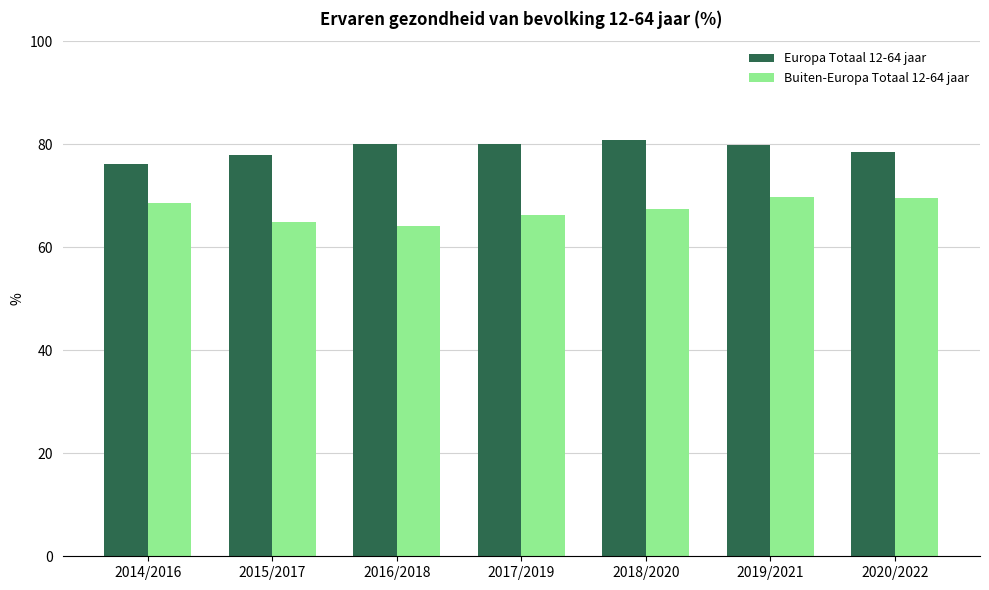

Is the value of Buiten-Europa Totaal 12-64 jaar at 2014/2016 greater than the value of Europa Totaal 12-64 jaar at 2018/2020?

No